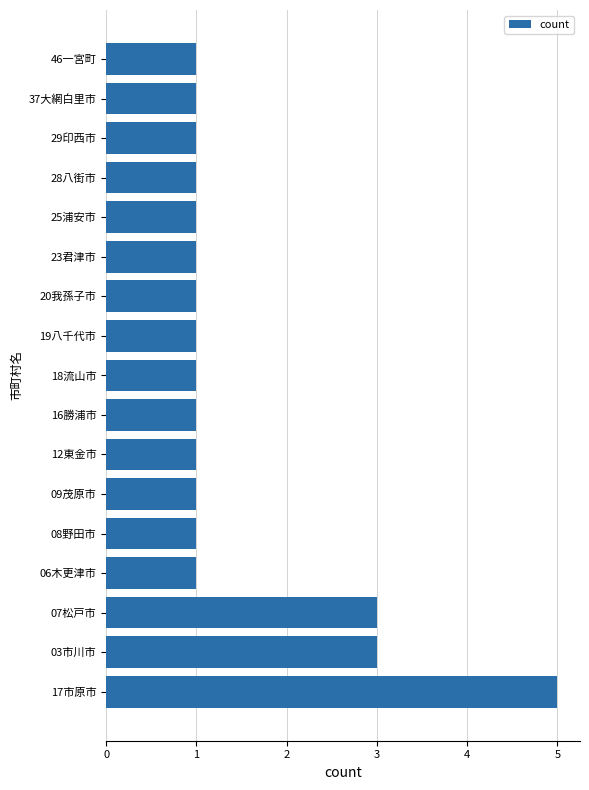

What is the difference between the second highest and second lowest values?

2